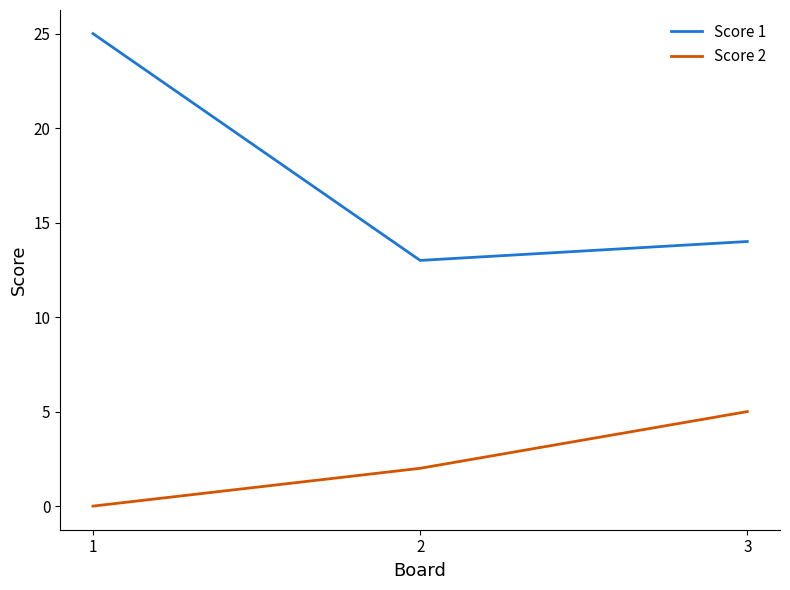

Which series has the largest total across all categories?

Score 1